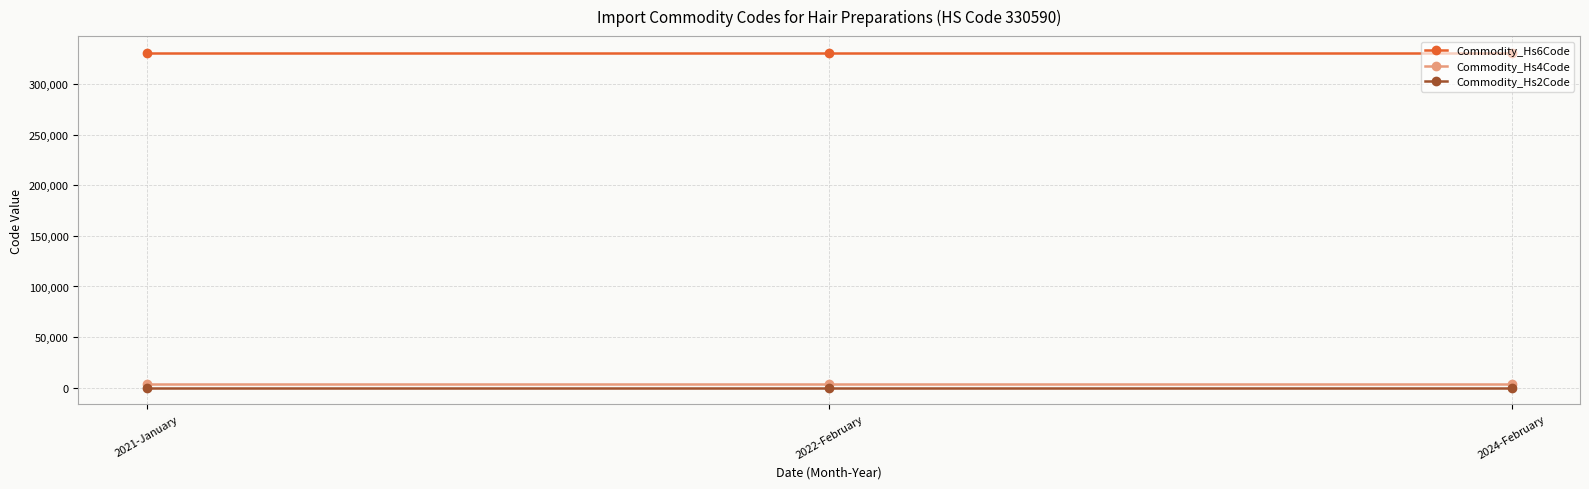

What is the value of the Commodity_Hs4Code point at the 3rd from the left?

3305